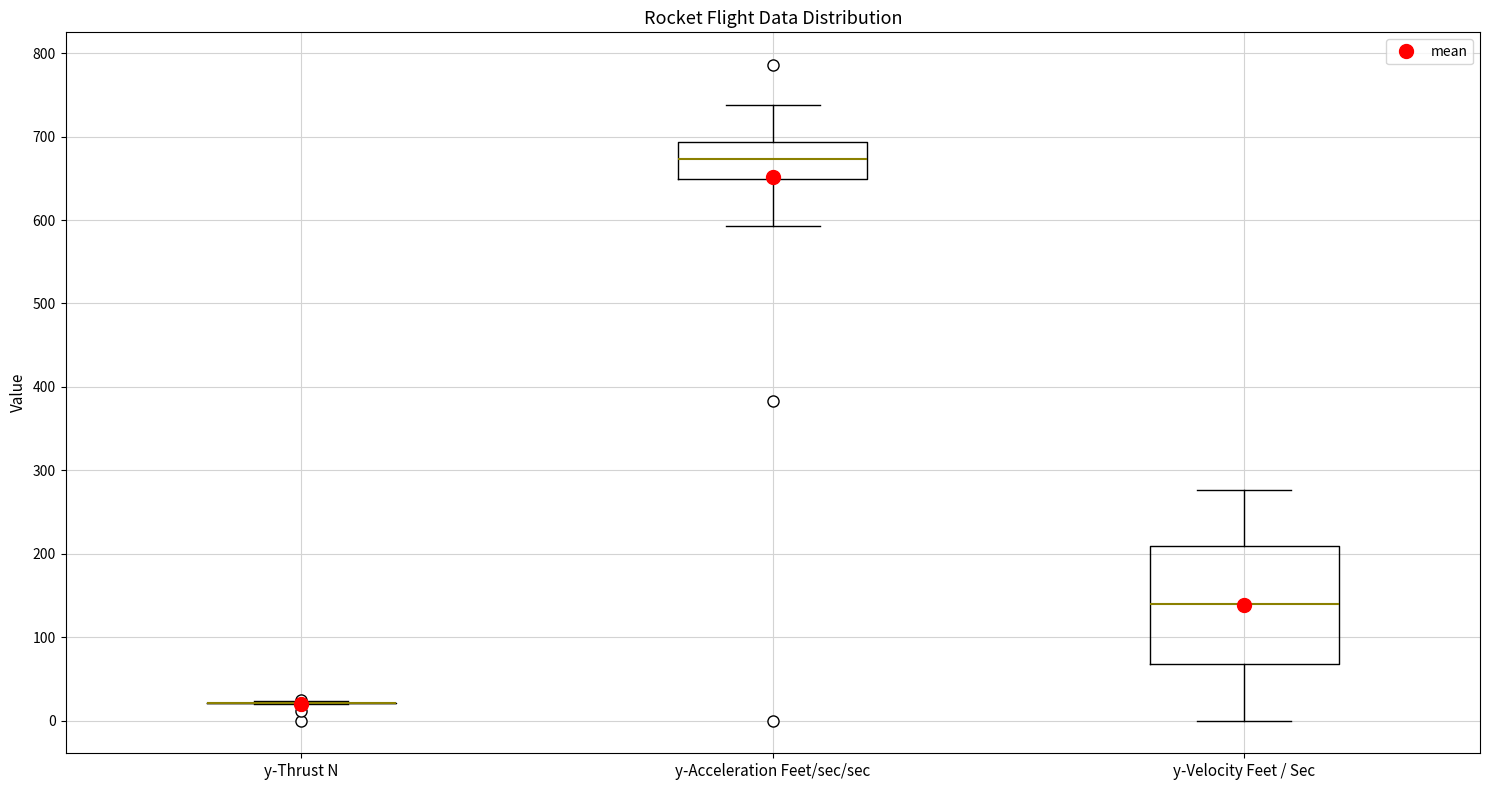

Reading left to right, read every box against the y-axis: the position of its median line, the range the box covers, and the ends of its whiskers. The values are not printed on the chart, so give them approximately, as read against the axis.

y-Thrust N: box collapsed to a line at 20, whiskers 20 to 20
y-Acceleration Feet/sec/sec: median 670, box 650 to 690, whiskers 590 to 740
y-Velocity Feet / Sec: median 140, box 70 to 210, whiskers 0 to 280